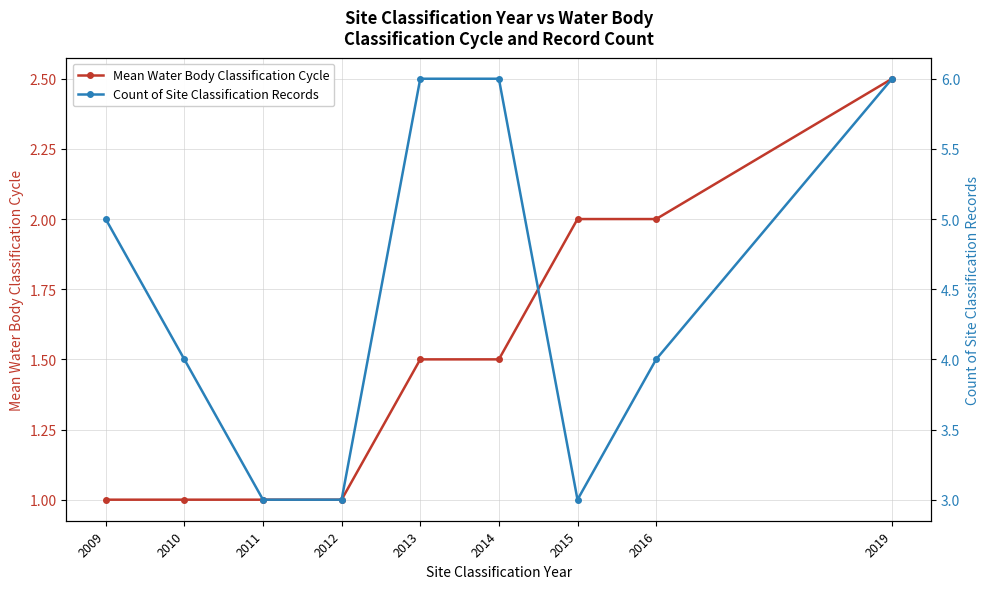

True or false: Mean Water Body Classification Cycle and Count of Site Classification Records cross at least once.

False